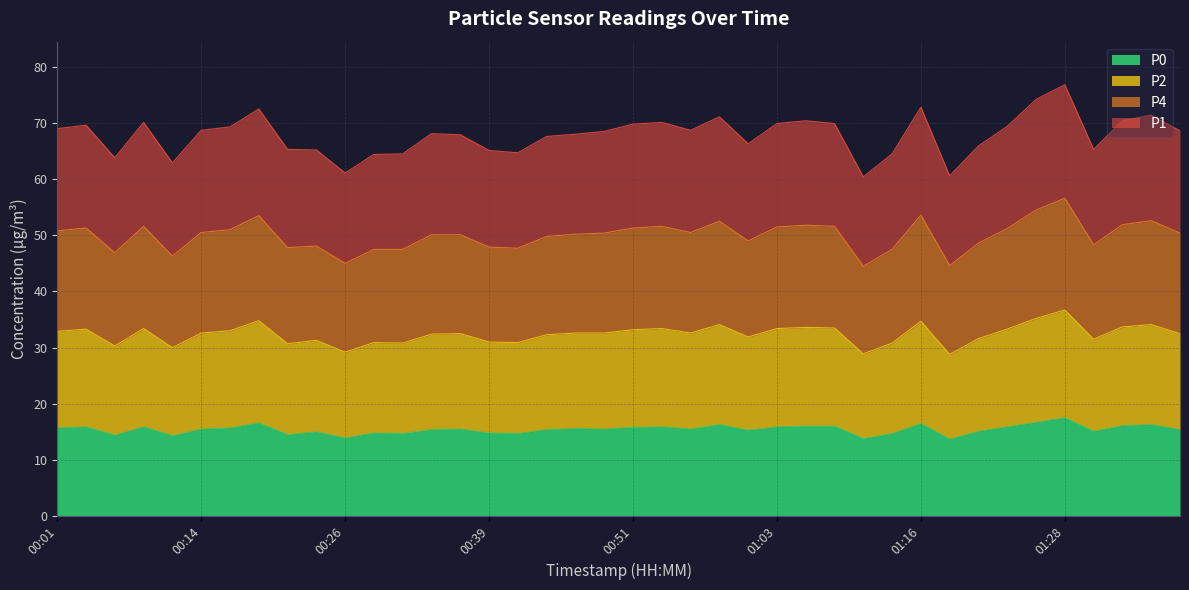

Rank the series by their average value, from lowest to highest.

P0, P2, P4, P1